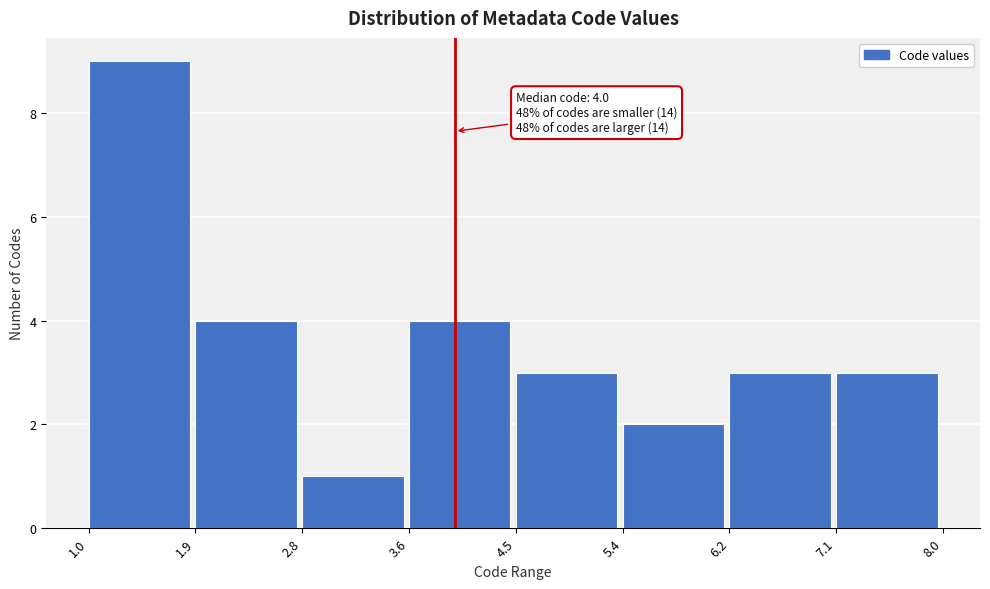

Which range on the x-axis has the tallest bar?

1.0 to 1.9